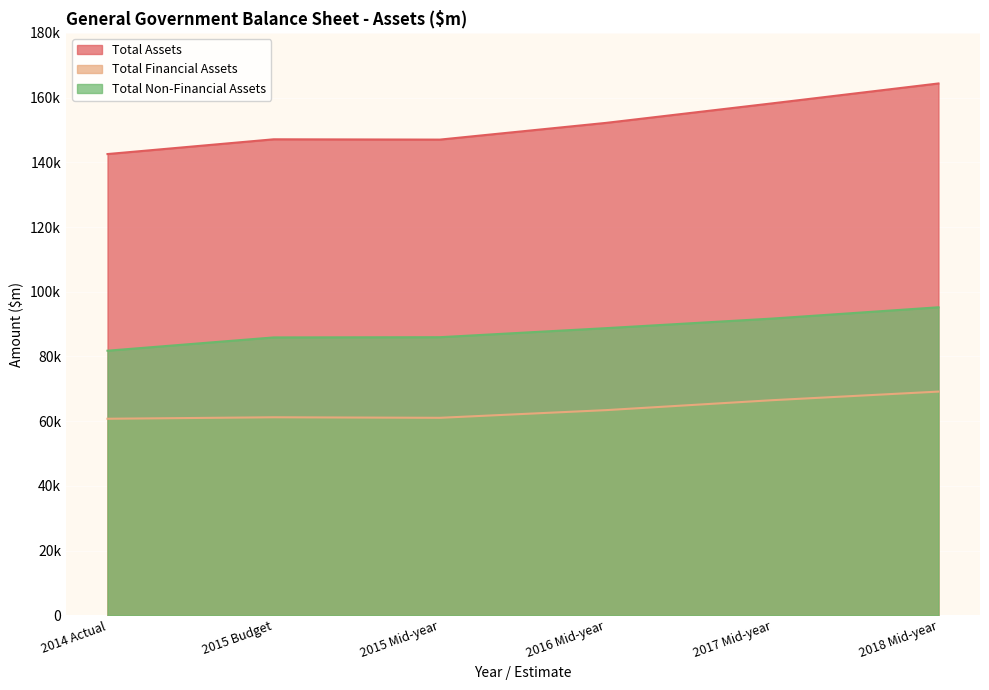

Which category has the highest value across all series?

2018 Mid-year